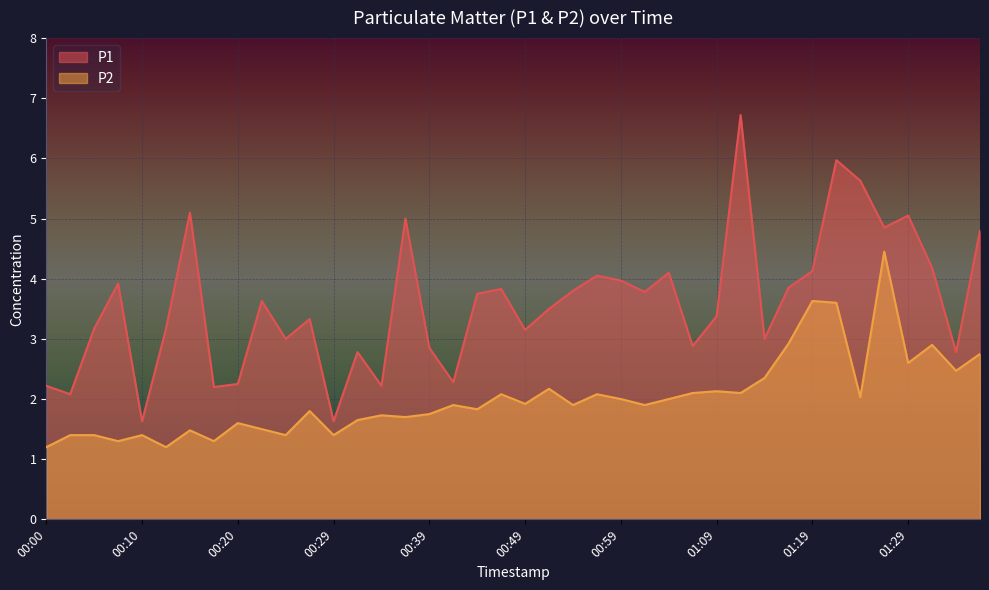

At 01:19, list the series in order from largest to smallest.

P1, P2